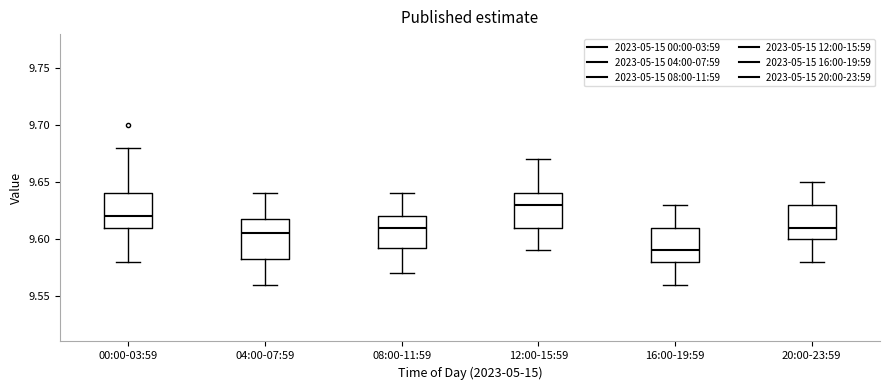

Reading left to right, transcribe this box plot: for each box, give where its median line is, the range the box spans, and where its two whiskers end, as read against the y-axis. The values are not printed on the chart, so give them approximately, as read against the axis.

00:00-03:59: median 9.620, box 9.610 to 9.640, whiskers 9.580 to 9.680
04:00-07:59: median 9.605, box 9.585 to 9.620, whiskers 9.560 to 9.640
08:00-11:59: median 9.610, box 9.595 to 9.620, whiskers 9.570 to 9.640
12:00-15:59: median 9.630, box 9.610 to 9.640, whiskers 9.590 to 9.670
16:00-19:59: median 9.590, box 9.580 to 9.610, whiskers 9.560 to 9.630
20:00-23:59: median 9.610, box 9.600 to 9.630, whiskers 9.580 to 9.650